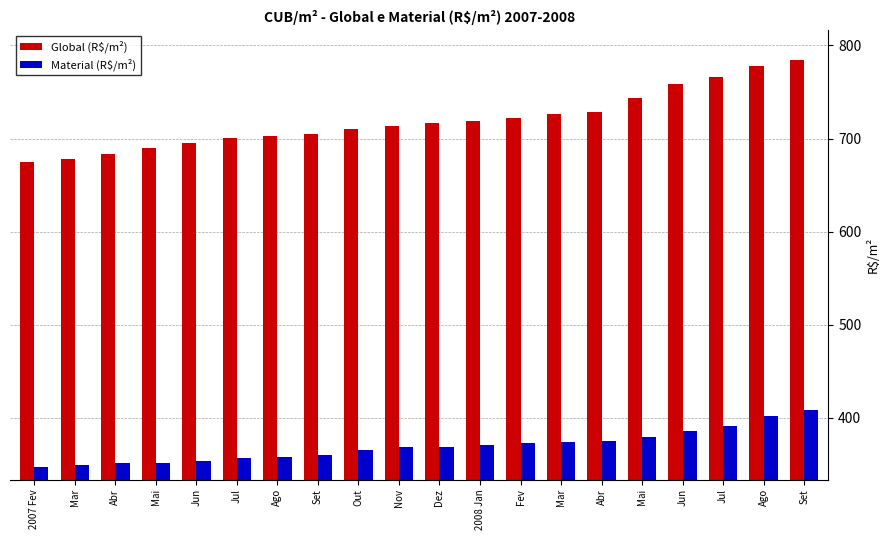

How many bars are there in total?

40